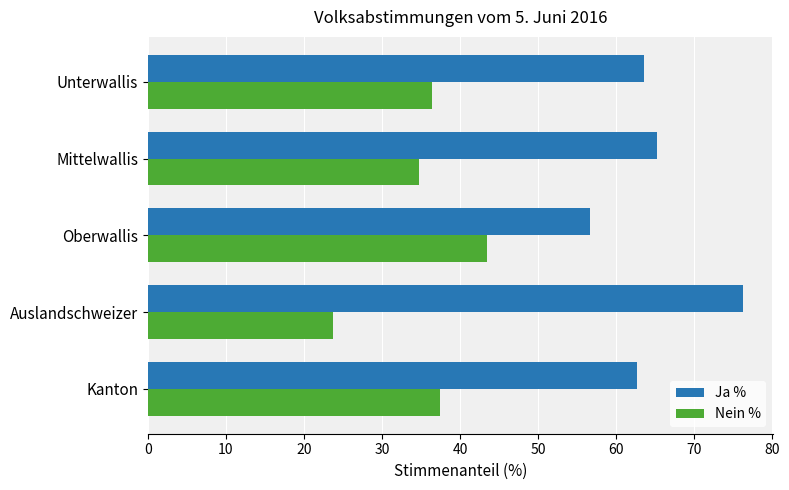

What is the total value across all series at Auslandschweizer?

100.0